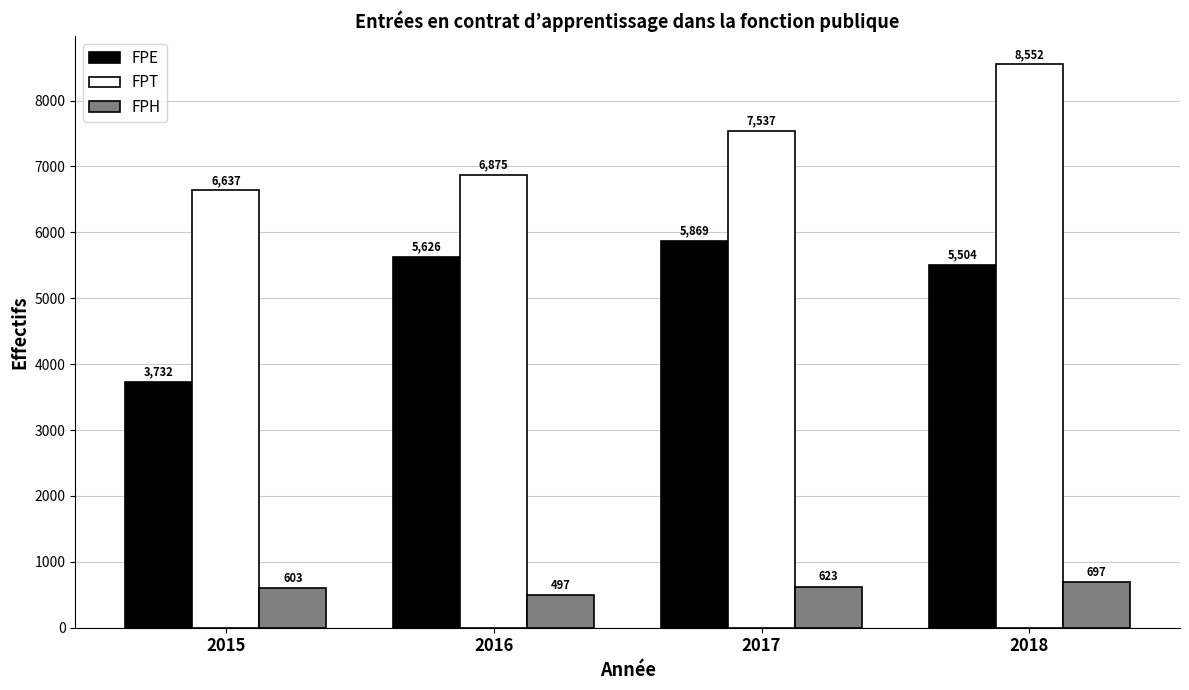

What is the approximate value of FPT at 2017?

7536.6